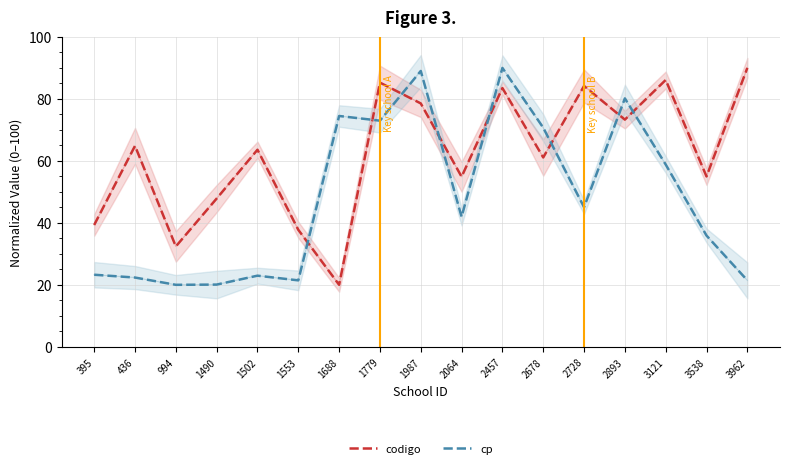

What value does the codigo series have at 994?

32.4